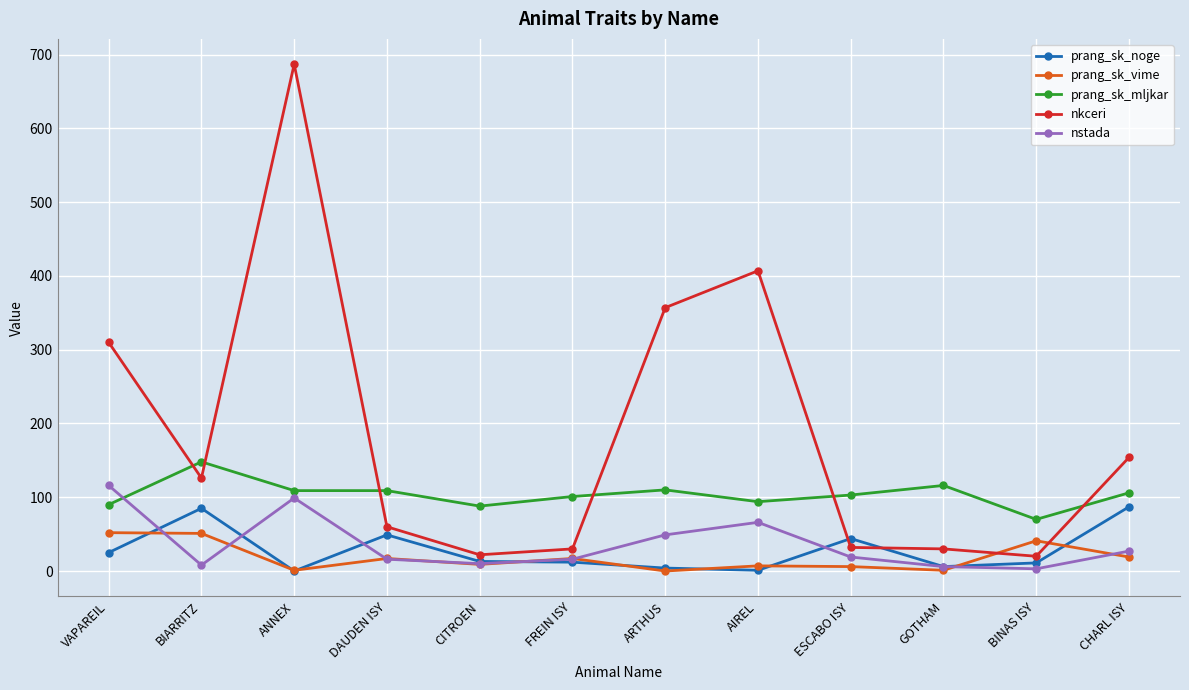

True or false: nkceri has more than 1 interior local peaks.

True